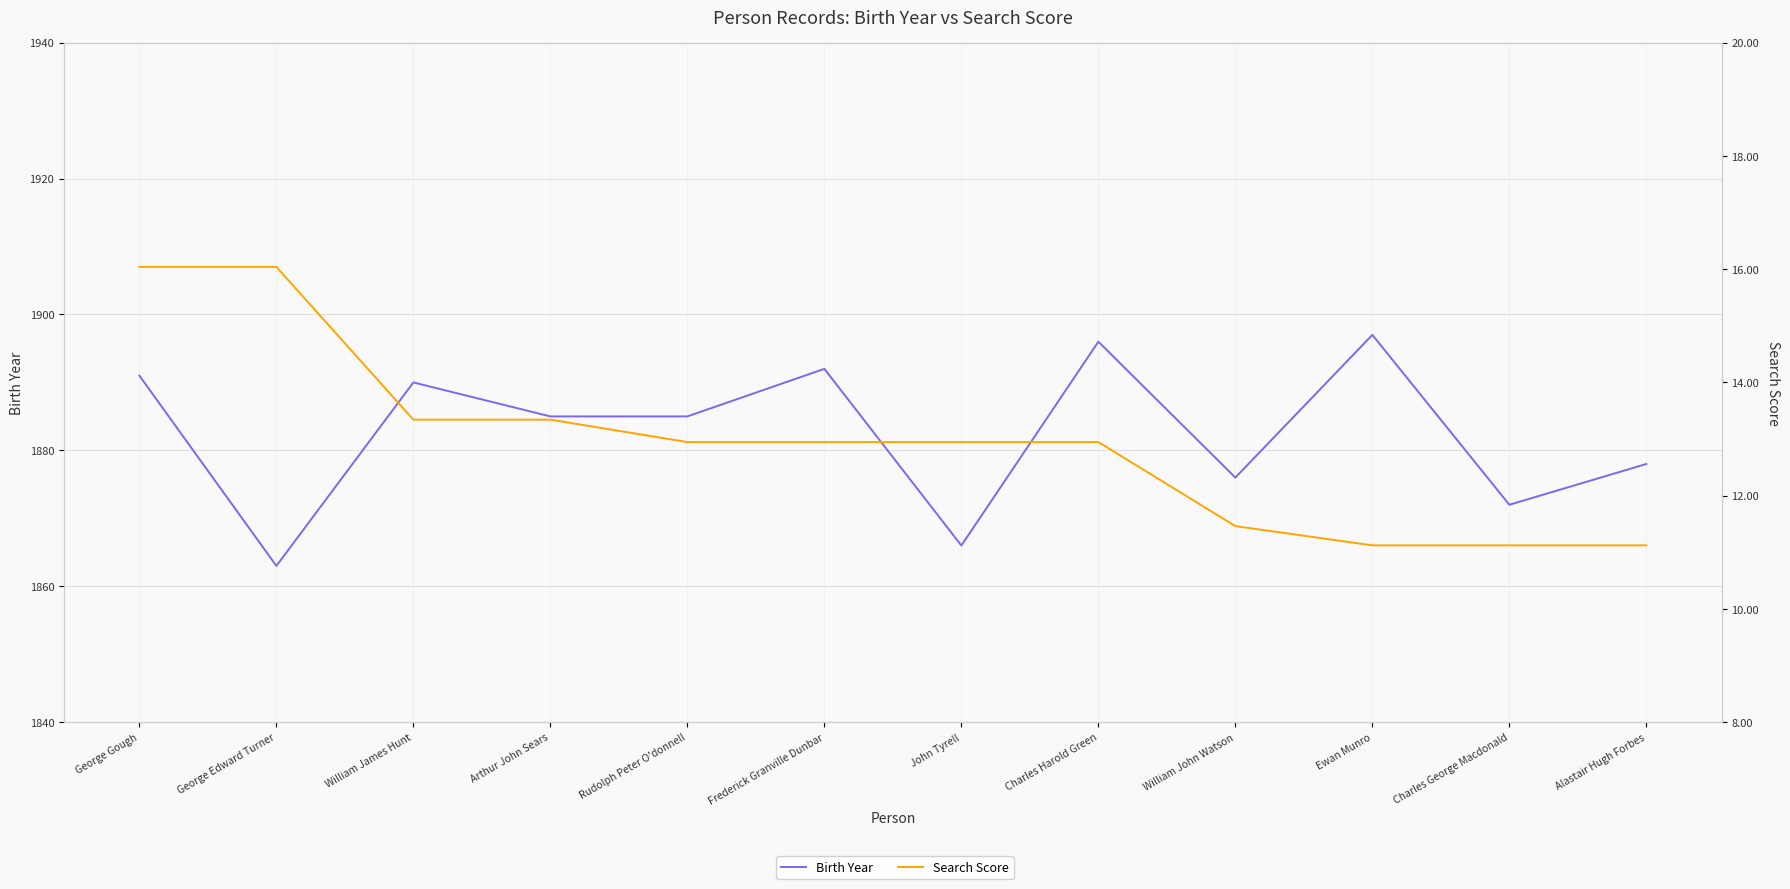

At which label is Birth Year closest to 1880?

Alastair Hugh Forbes